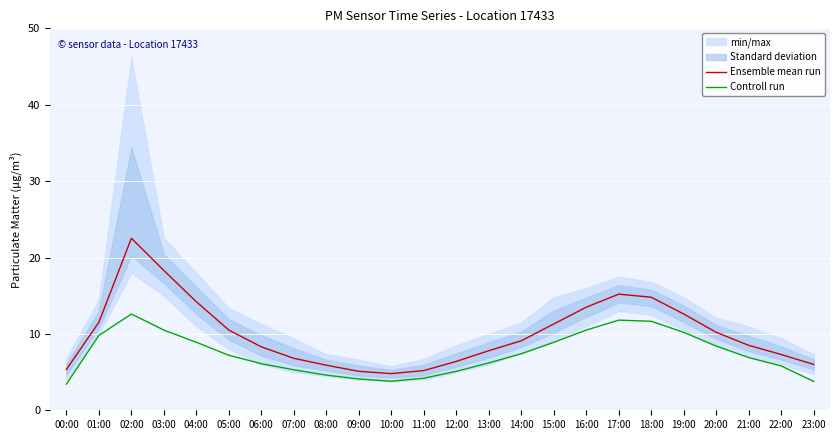

What is the minimum value for Controll run?

3.4